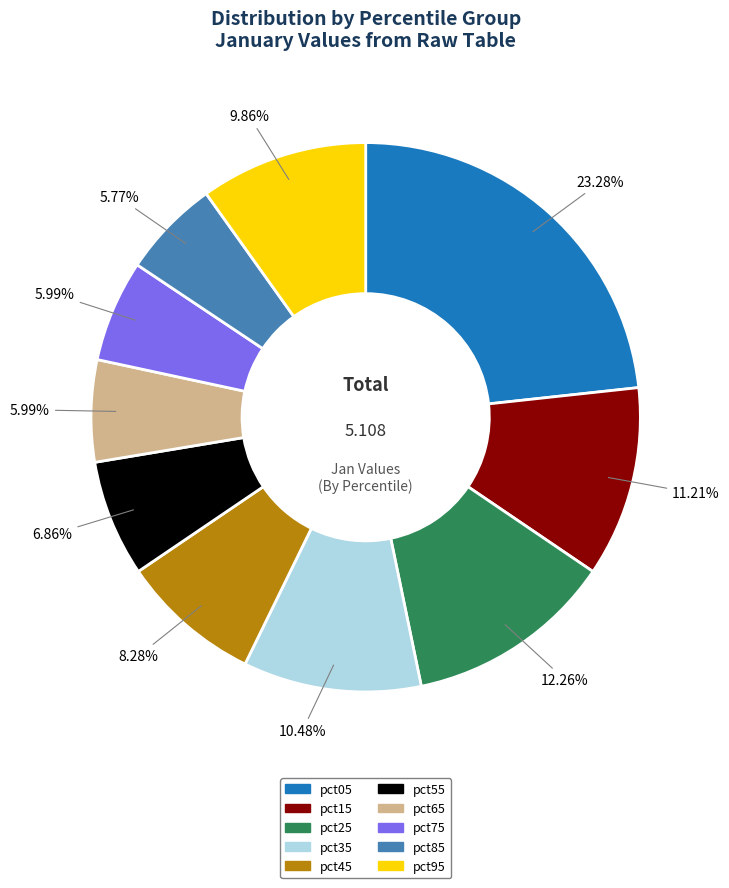

To the nearest percent, what portion does pct05 represent?

23%